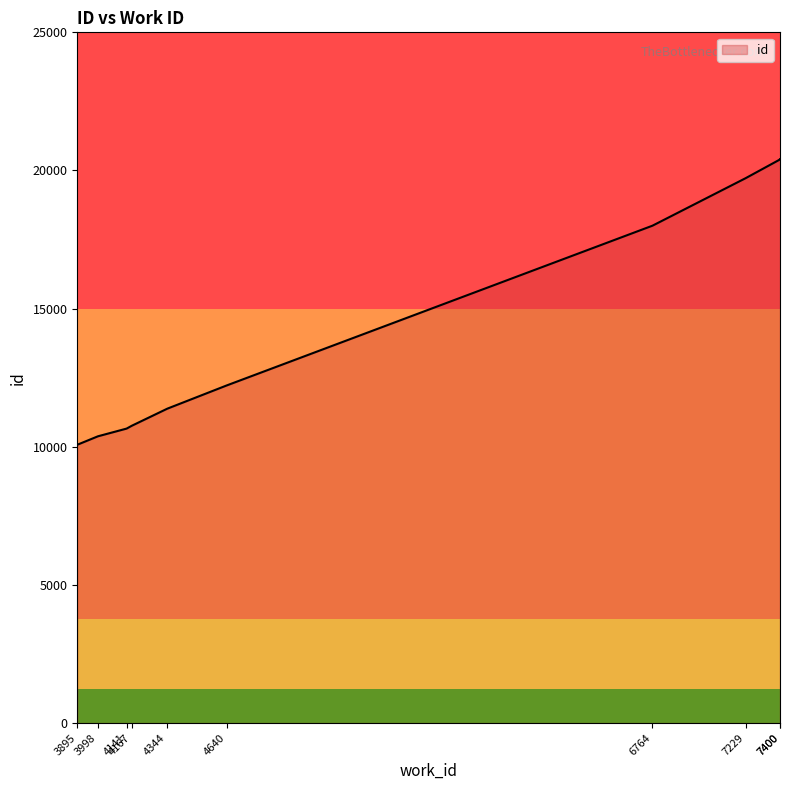

Which label corresponds to the smallest value in the chart?

3895